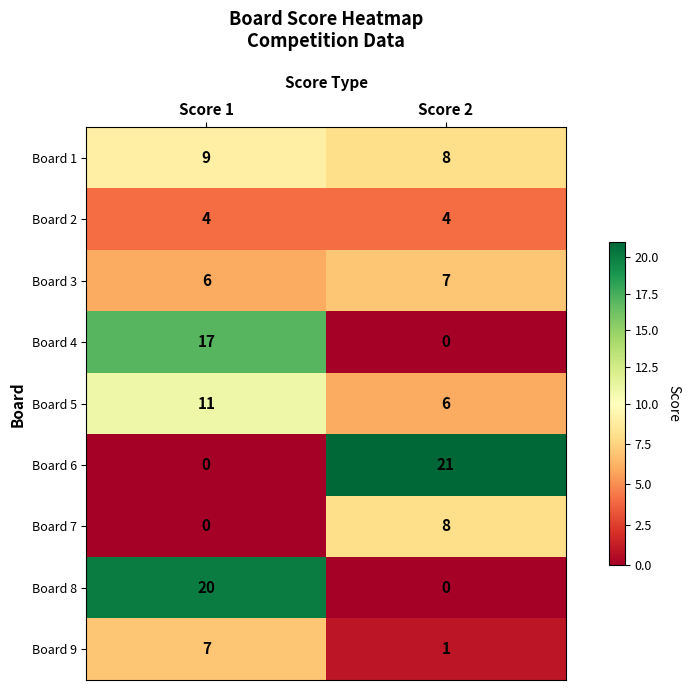

What is the greatest value displayed?

21